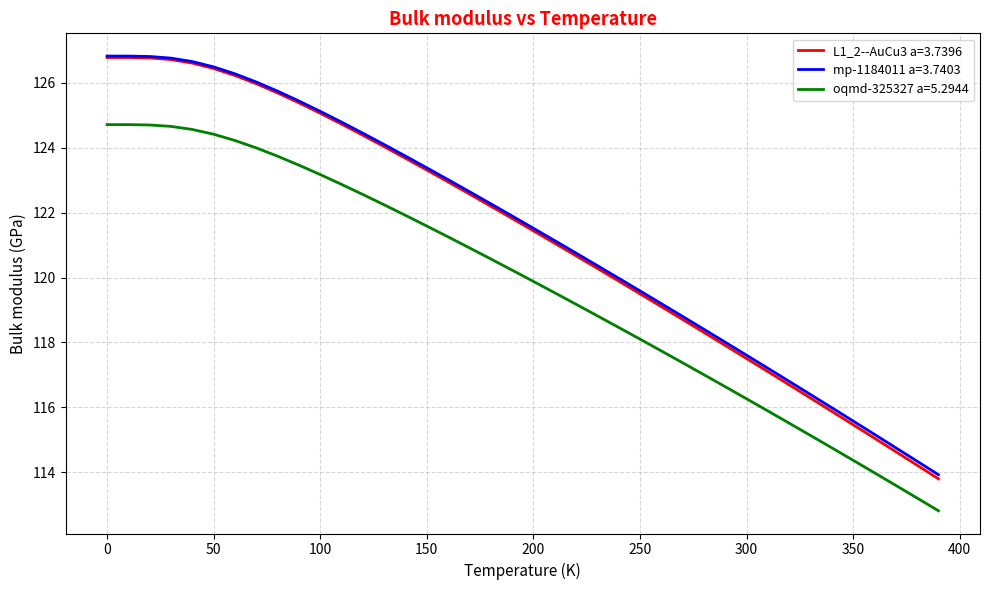

True or false: oqmd-325327 a=5.2944 and mp-1184011 a=3.7403 cross at least once.

False